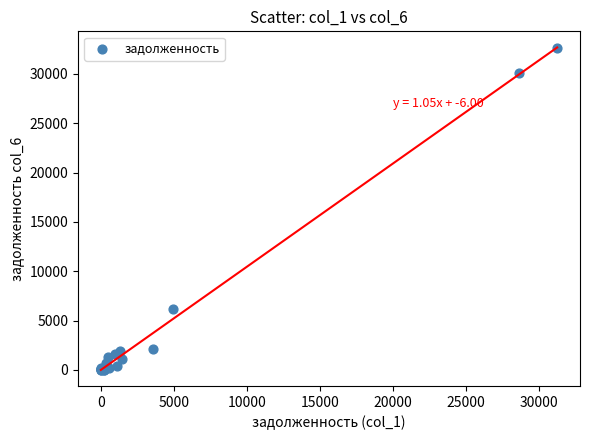

What Y value in the scatter plot is closest to 16312?

6143.4